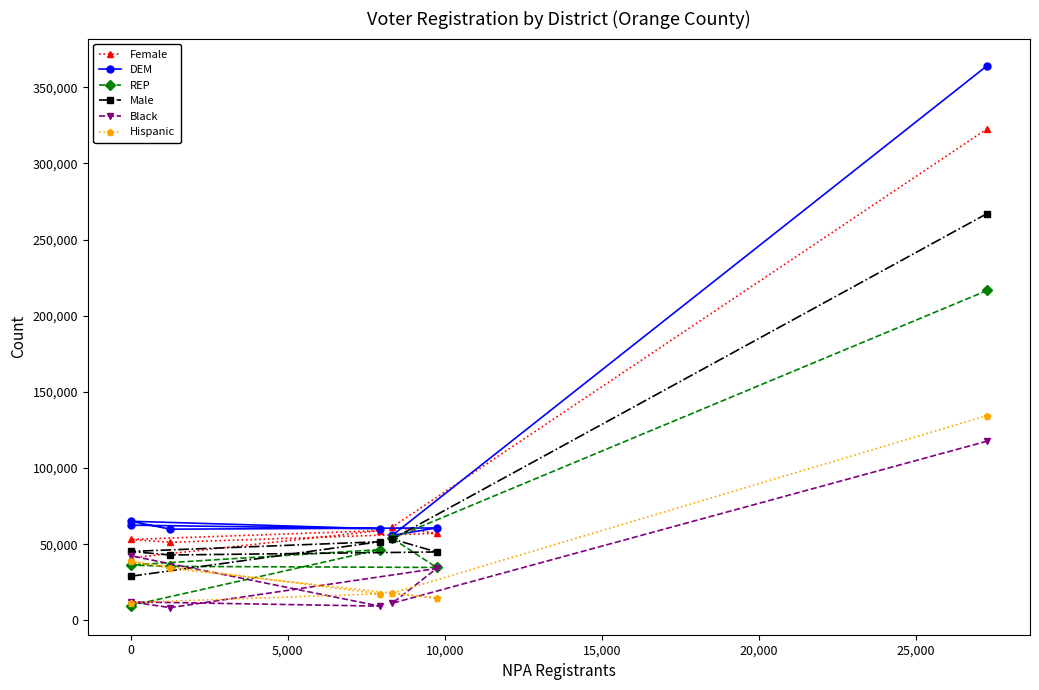

Which series has the largest range (max minus min)?

DEM